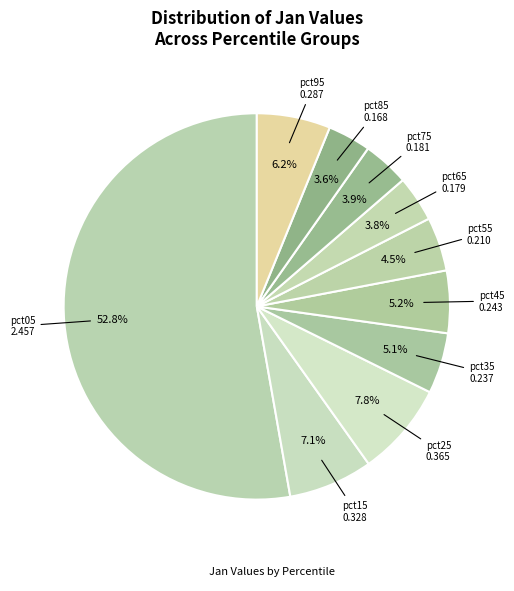

How many segments does this pie chart have?

10